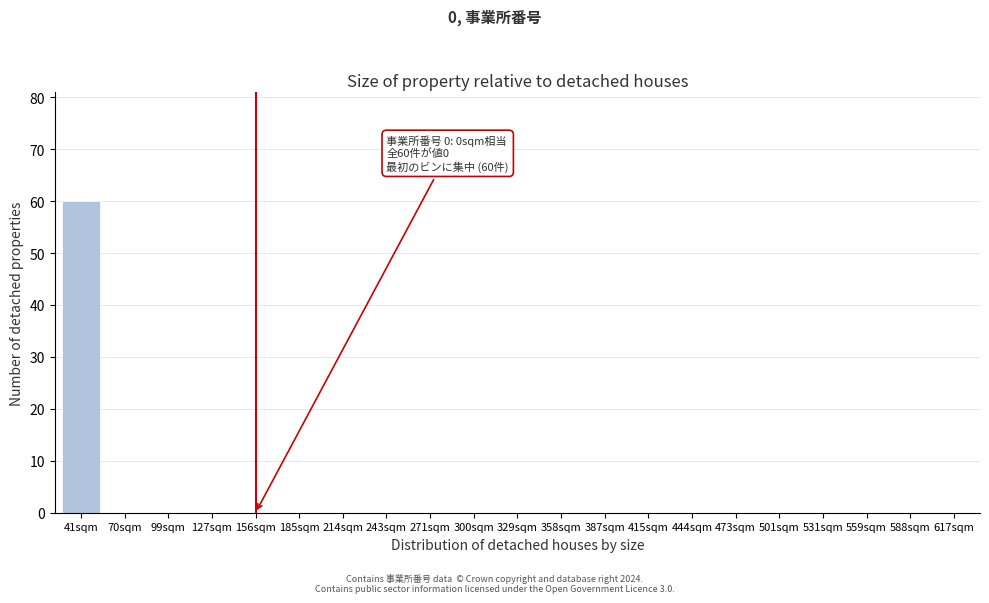

Reading left to right, extract all data points from this chart.

41sqm=60	70sqm=0	99sqm=0	127sqm=0	156sqm=0	185sqm=0	214sqm=0	243sqm=0	271sqm=0	300sqm=0	329sqm=0	358sqm=0	387sqm=0	415sqm=0	444sqm=0	473sqm=0	501sqm=0	531sqm=0	559sqm=0	588sqm=0	617sqm=0